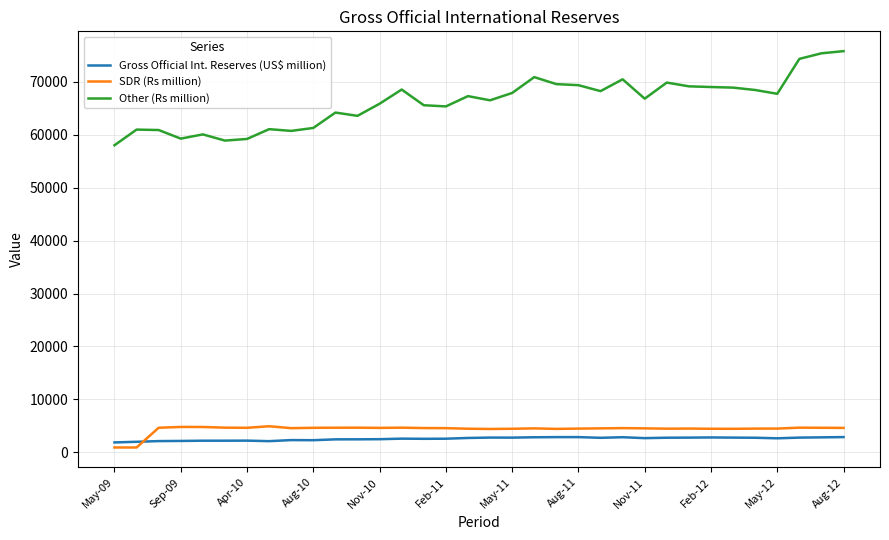

True or false: SDR (Rs million) and Other (Rs million) cross at least once.

False